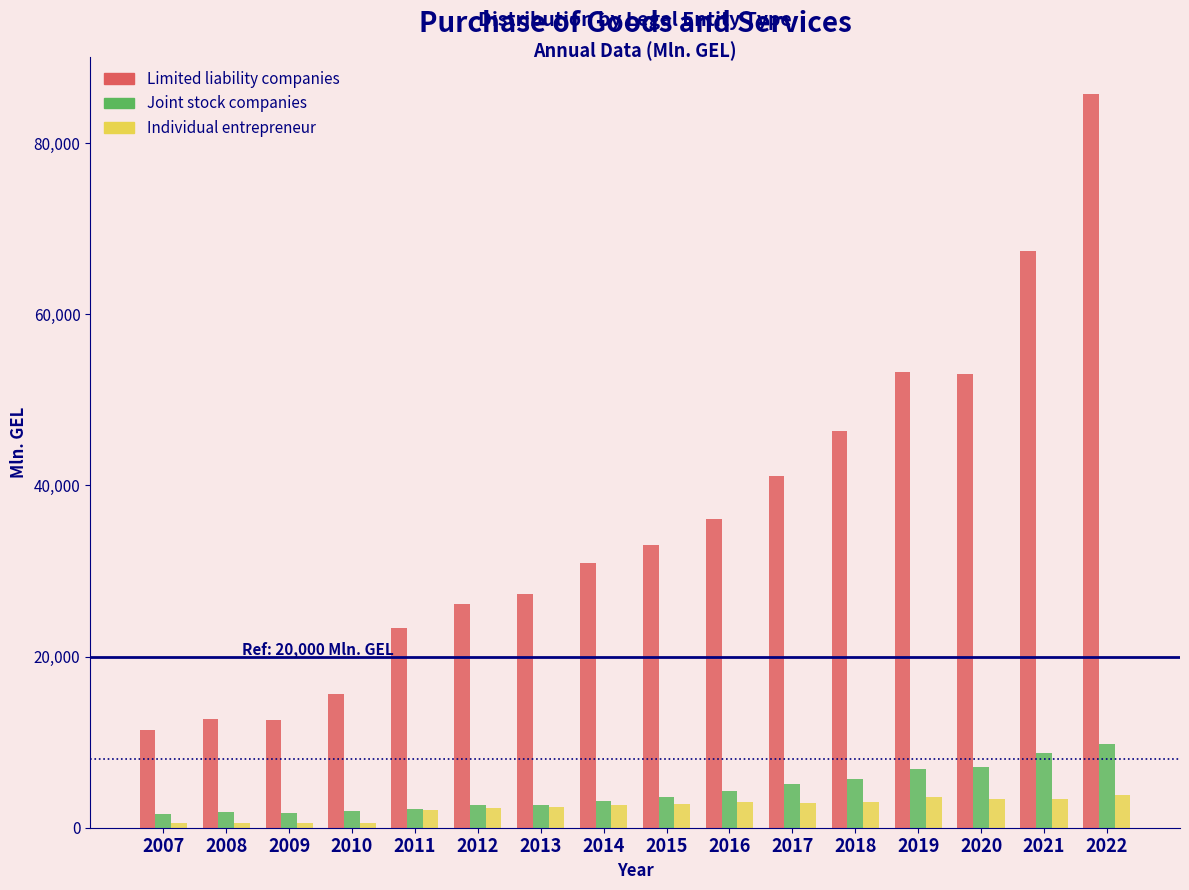

True or false: Individual entrepreneur has a value of 3813.0 at 2022.

True